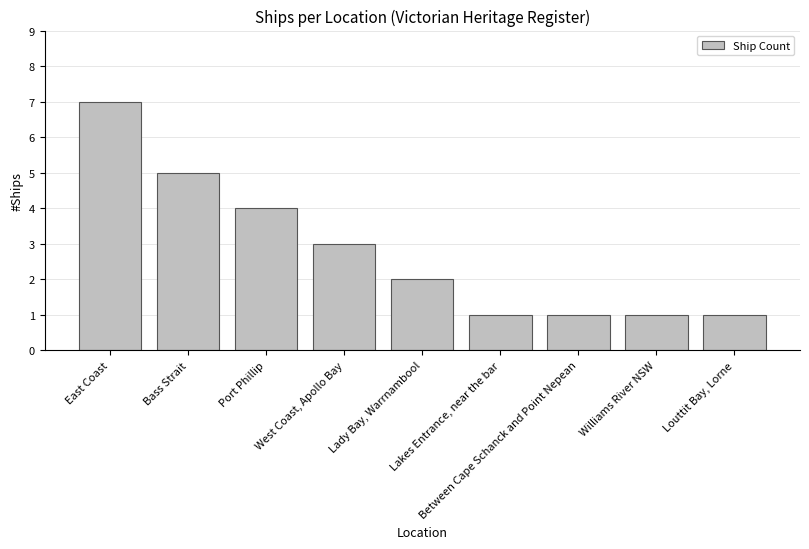

Which category has the highest value across all series?

East Coast